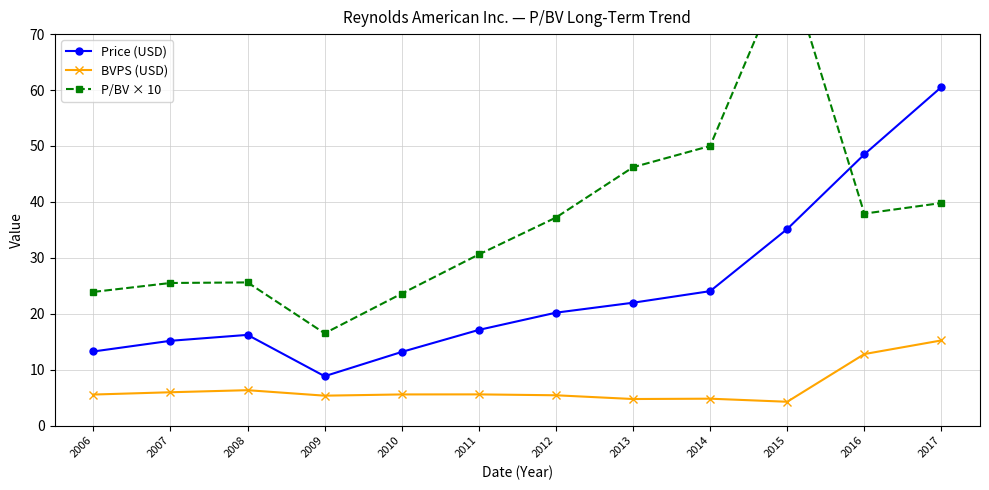

How many intersections are there between P/BV × 10 and Price (USD)?

1